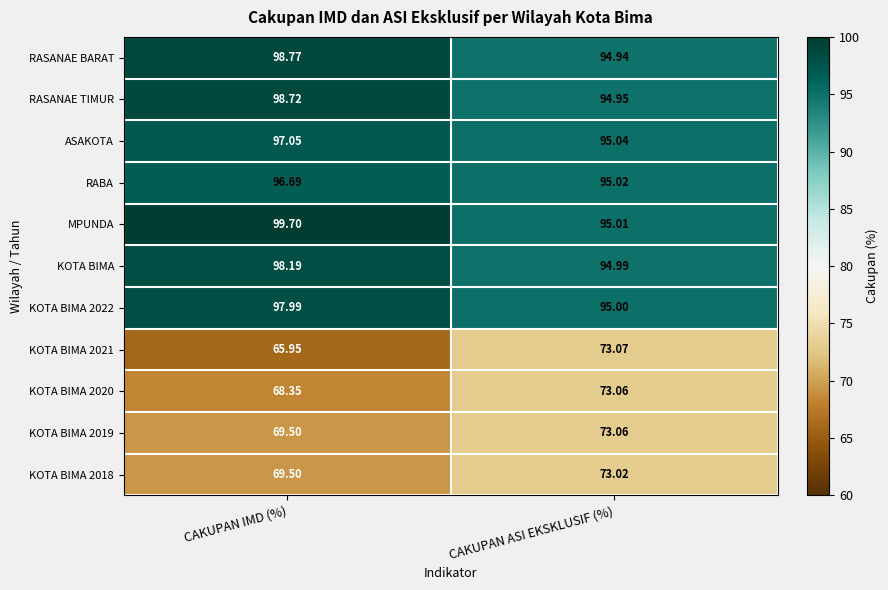

At which category does the chart reach its minimum across all series?

CAKUPAN IMD (%)